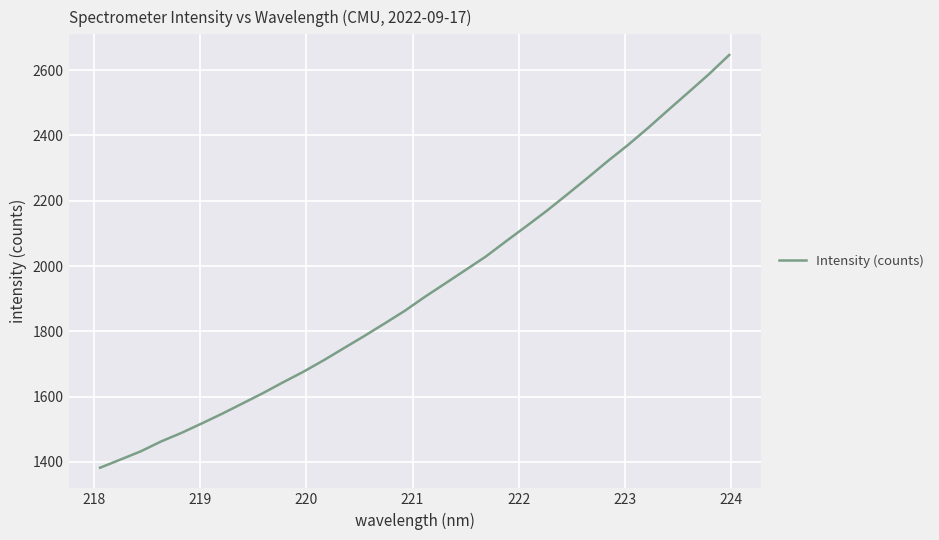

What is the smallest value displayed?

1382.3